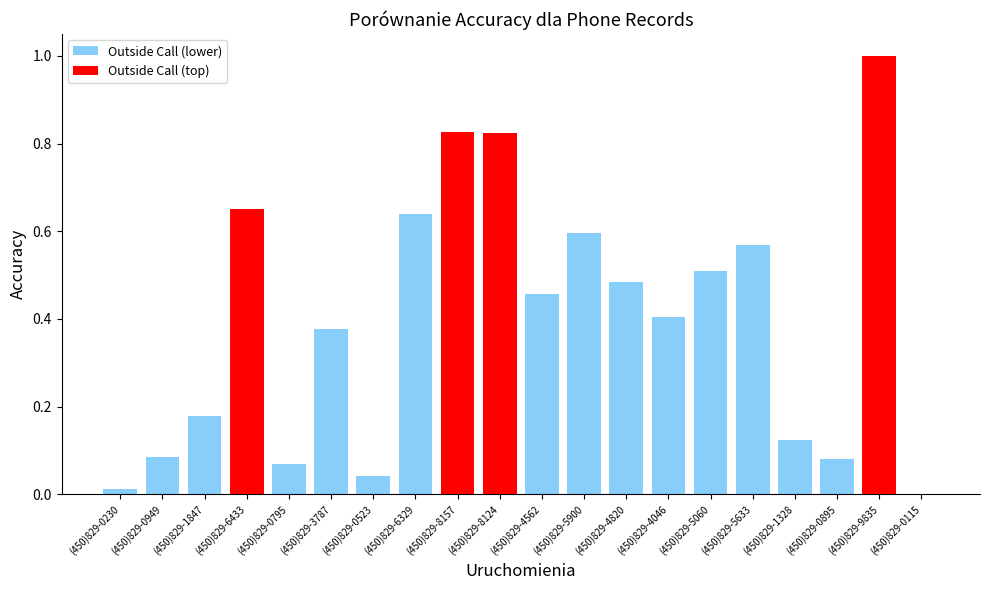

What is the sum of the values at (450)829-5633 and (450)829-8157?

1.4